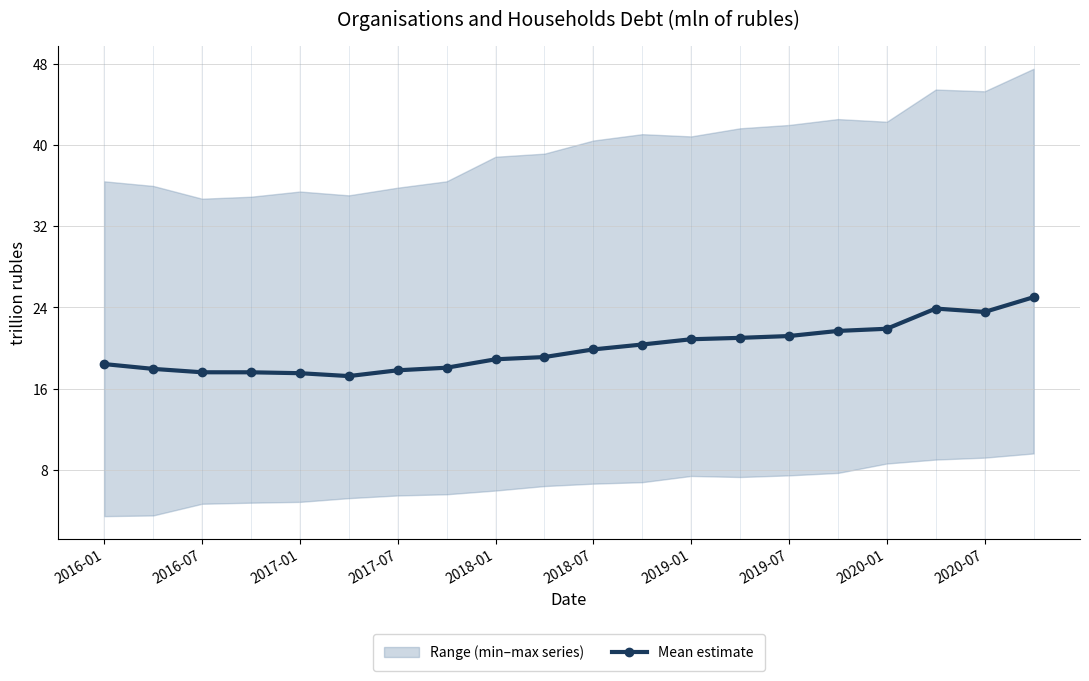

The value of Mean estimate at 2019-01 is 20.9. True or false?

True